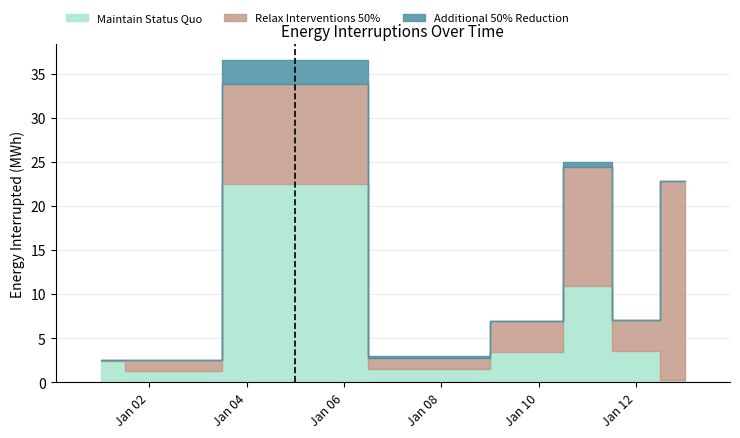

How many bars are there in total?

24